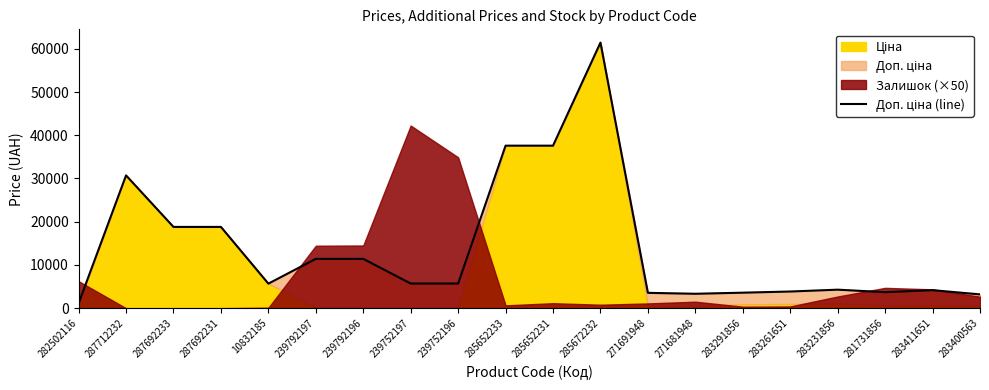

What is the difference between the values at 239752196 and 271691948?

2160.0